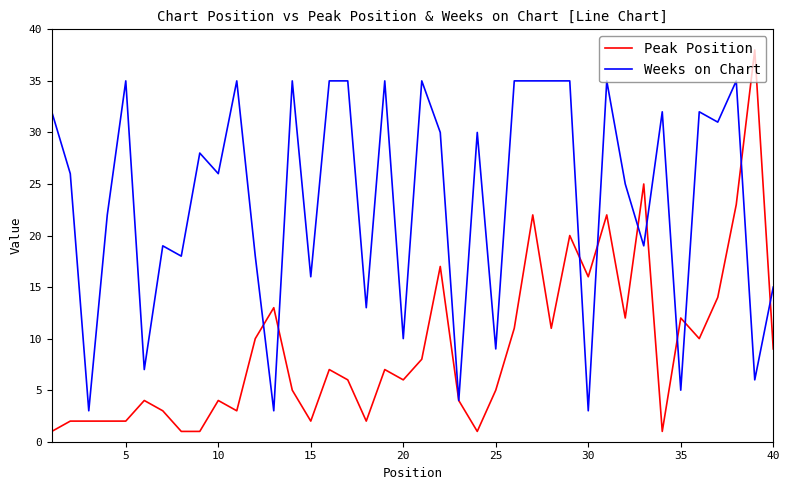

Which series has the largest total across all categories?

Weeks on Chart